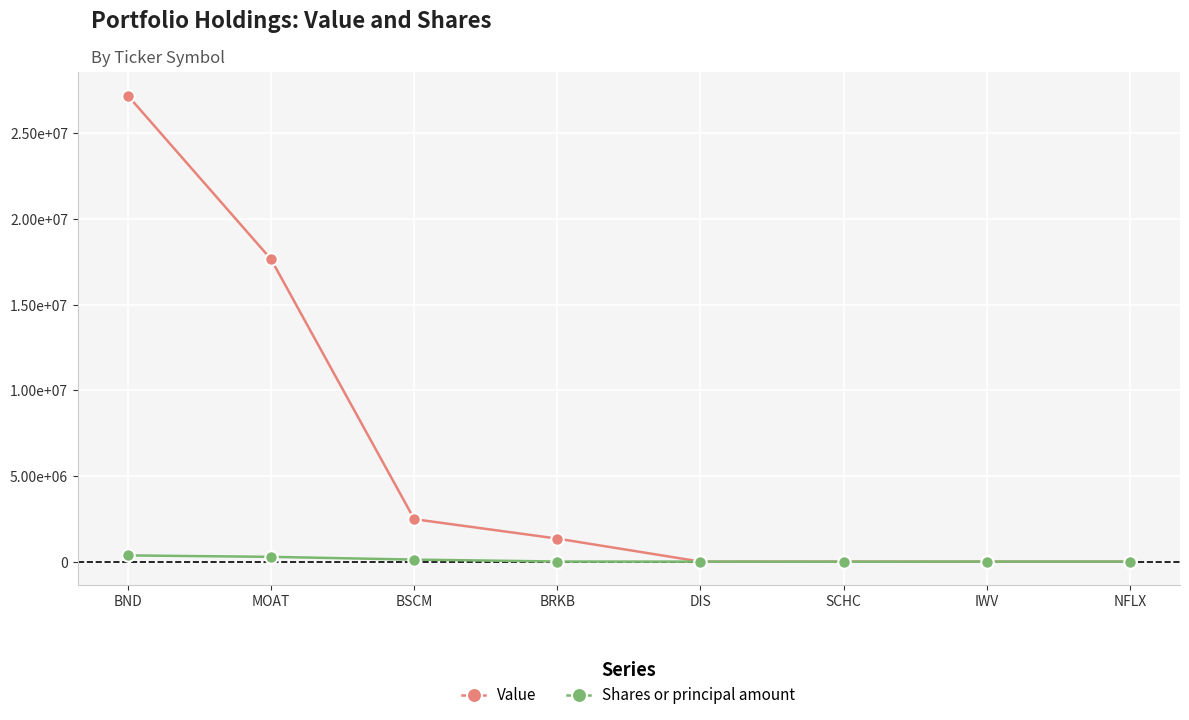

What are all the series names shown in the legend?

Value, Shares or principal amount